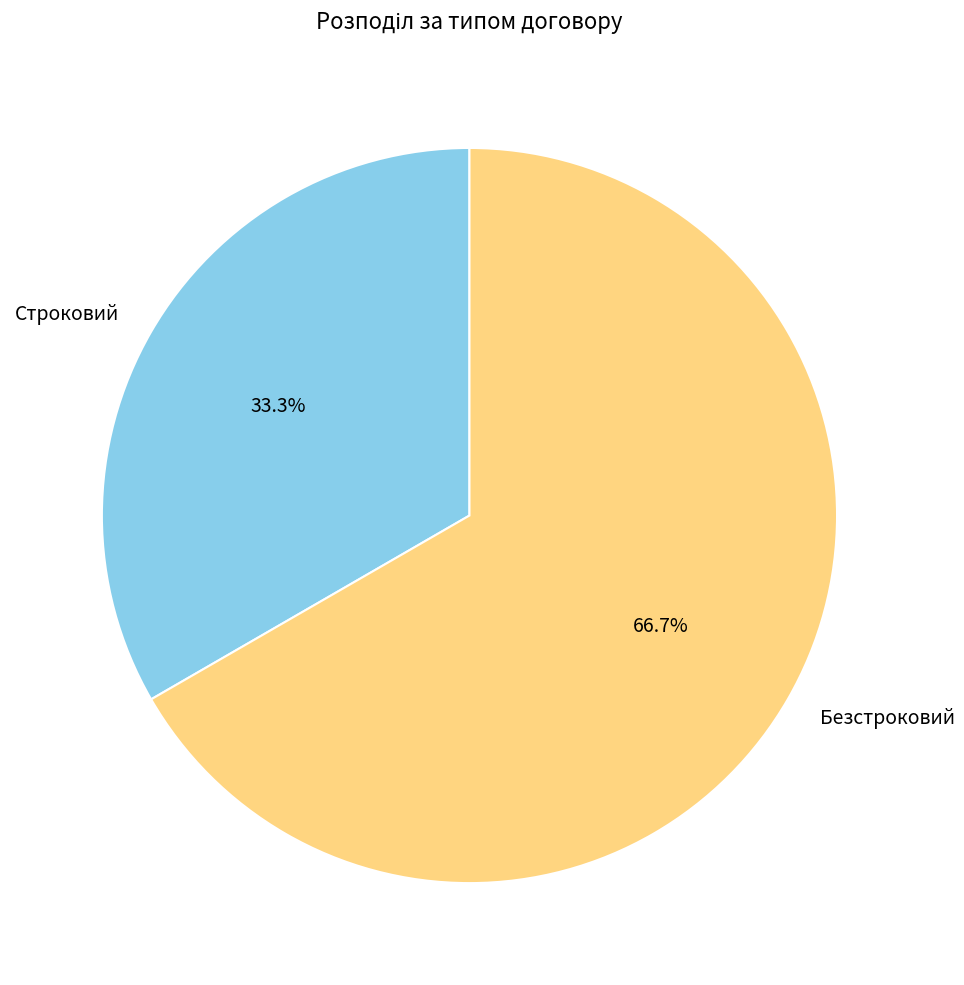

Which slice is the largest?

Безстроковий